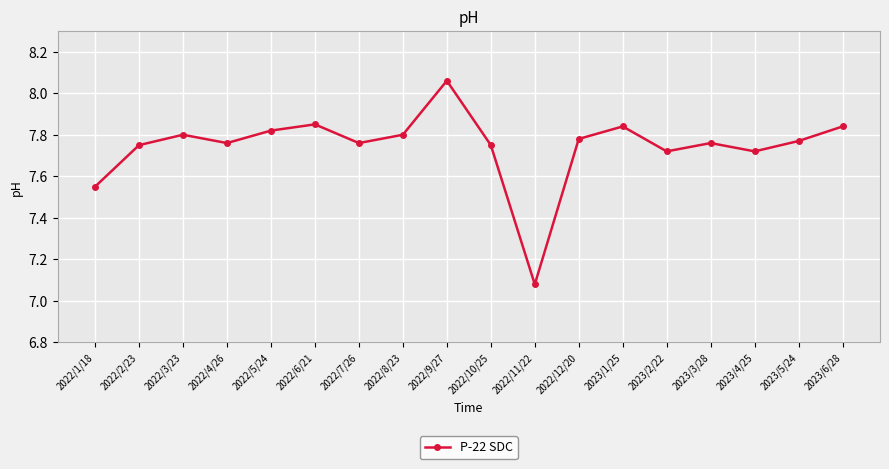

What is the label of the 18th point from the right?

2022/1/18